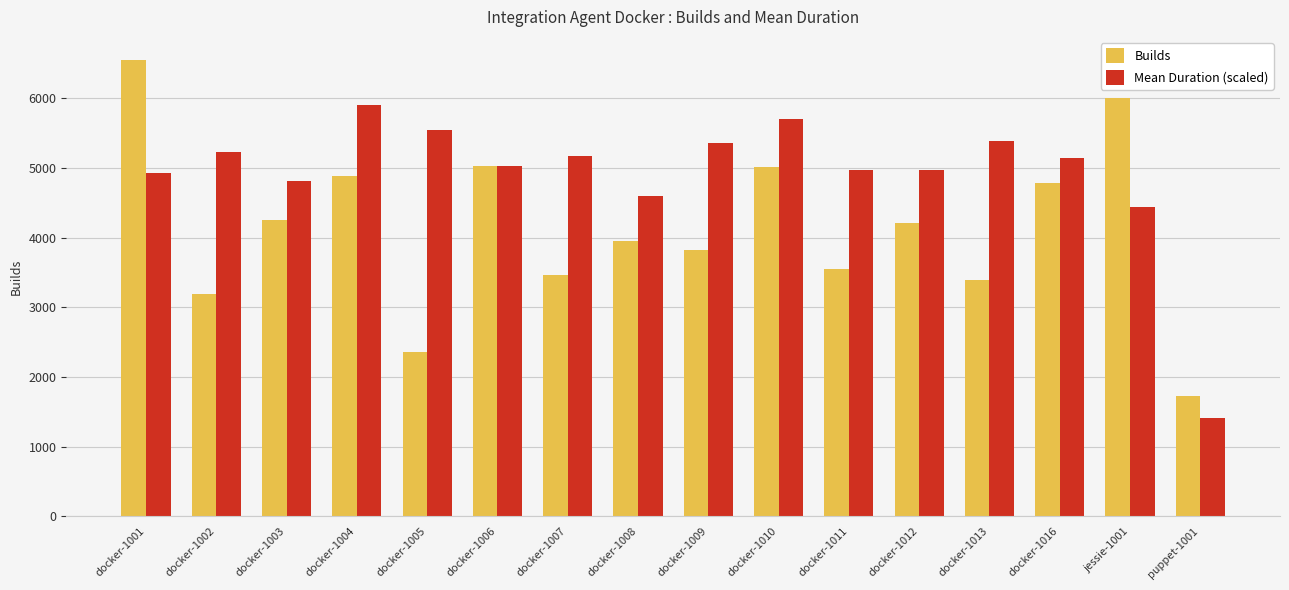

Is it true that Mean Duration (scaled) equals 4433.8 at jessie-1001?

True